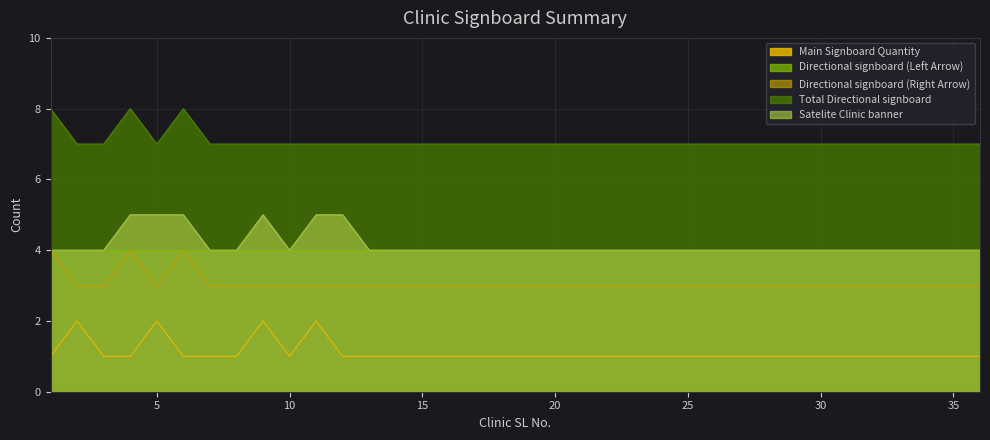

What are all the series names shown in the legend?

Main Signboard Quantity, Directional signboard (Left Arrow), Directional signboard (Right Arrow), Total Directional signboard, Satelite Clinic banner